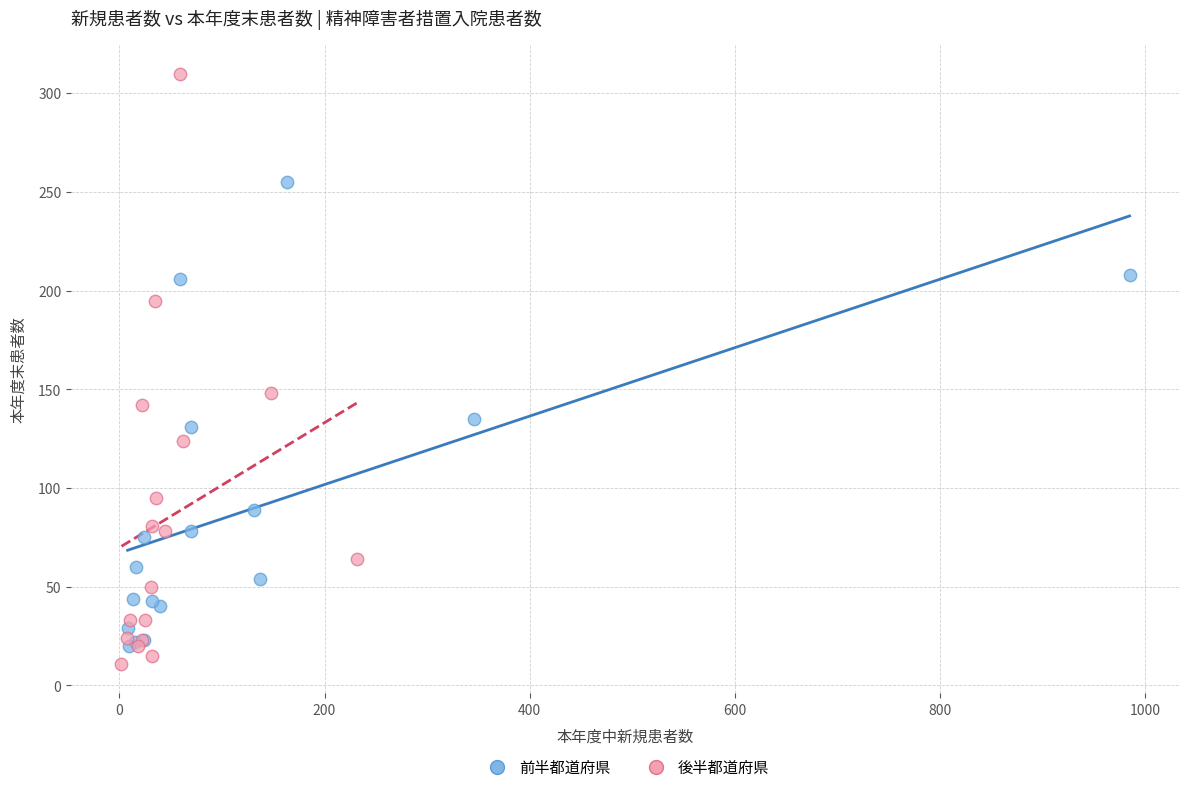

Which series reaches the minimum Y coordinate?

後半都道府県